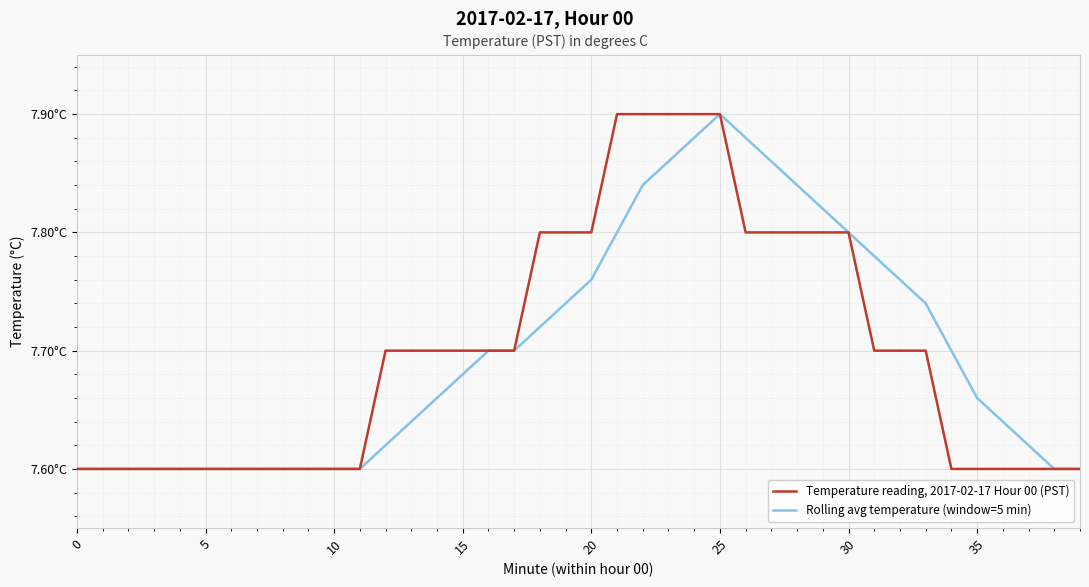

What are all the series names shown in the legend?

Temperature reading, 2017-02-17 Hour 00 (PST), Rolling avg temperature (window=5 min)